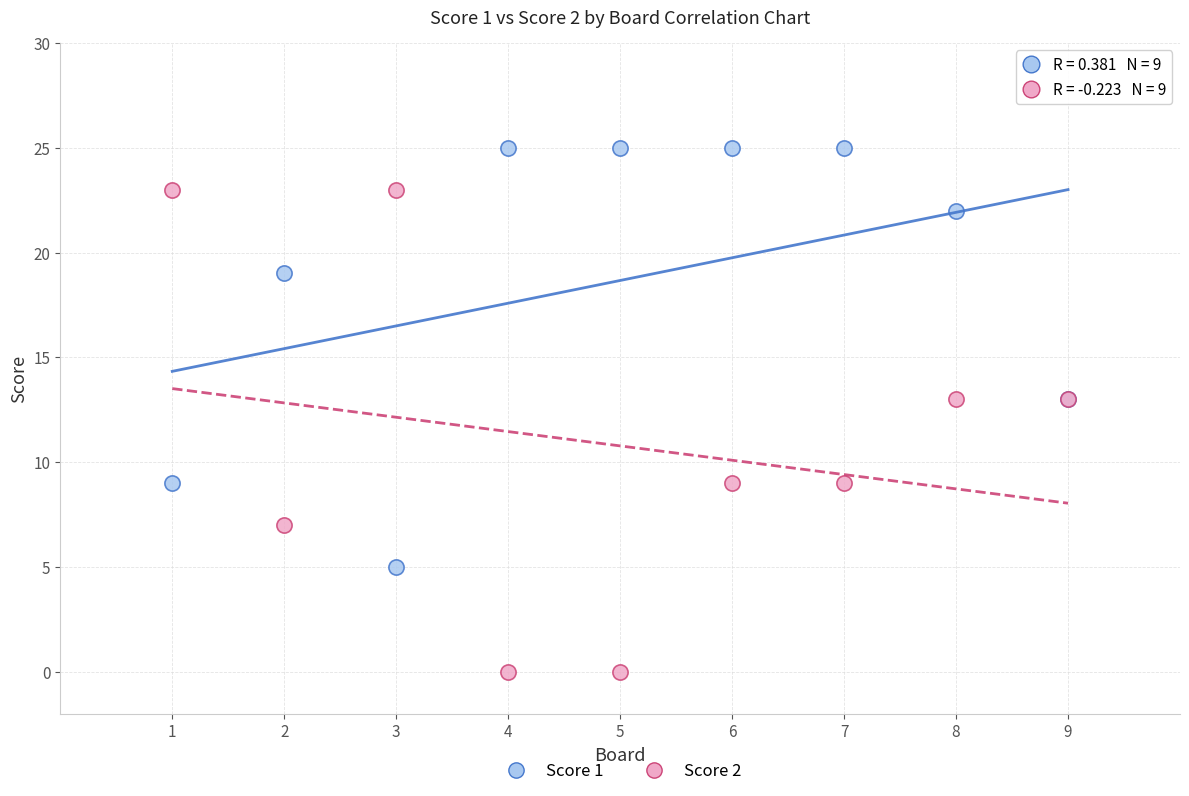

Which series contains the highest Y value?

Score 1